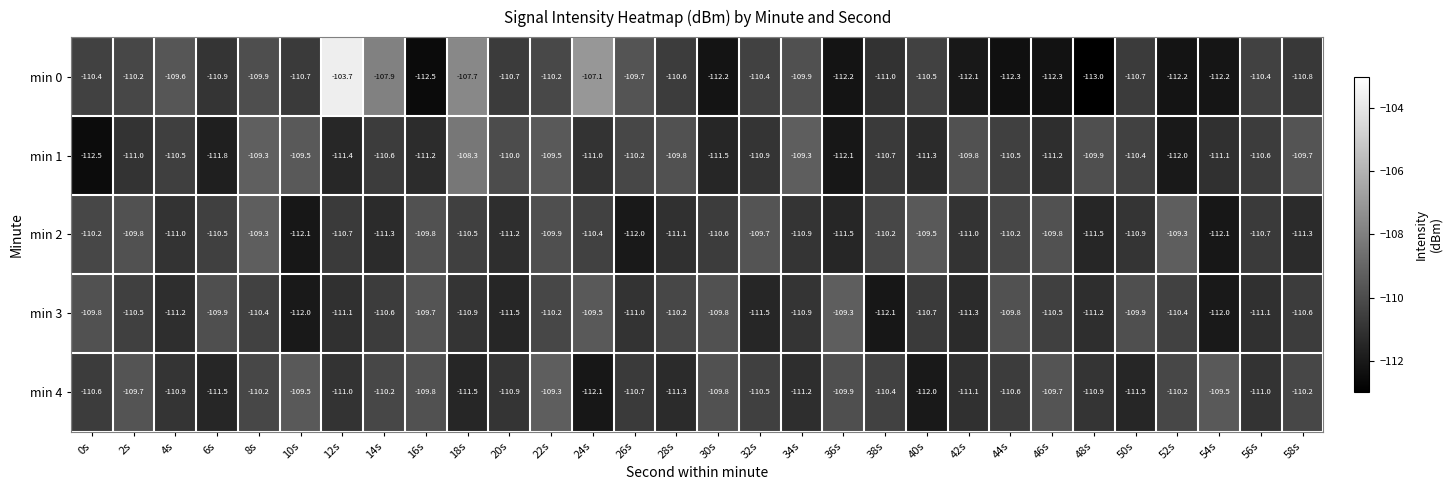

What is the difference between the min 2 values at 58s and 30s?

0.7